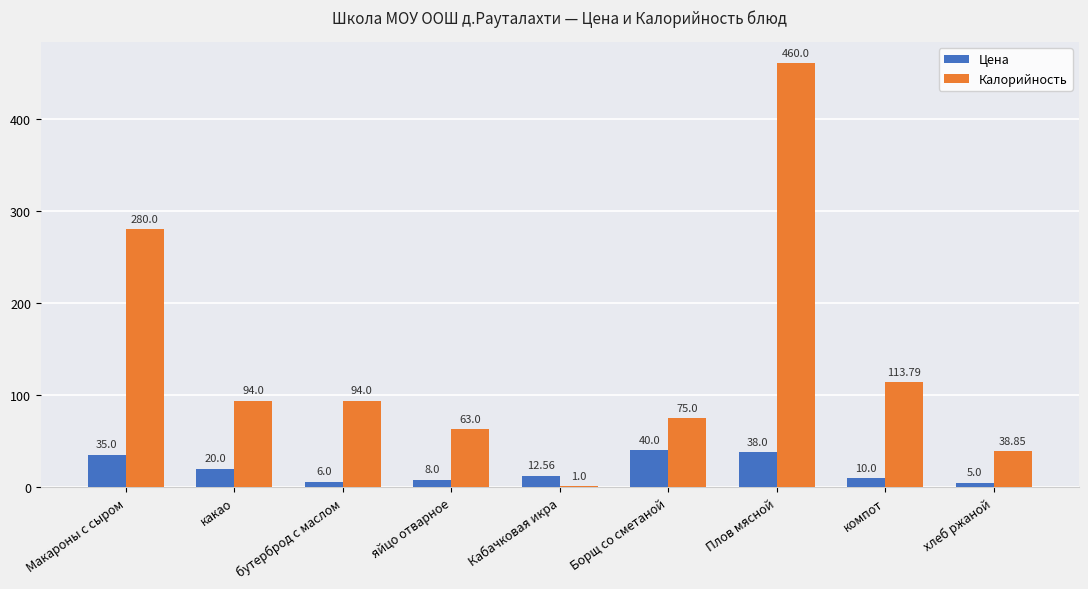

Are the bars horizontal?

No